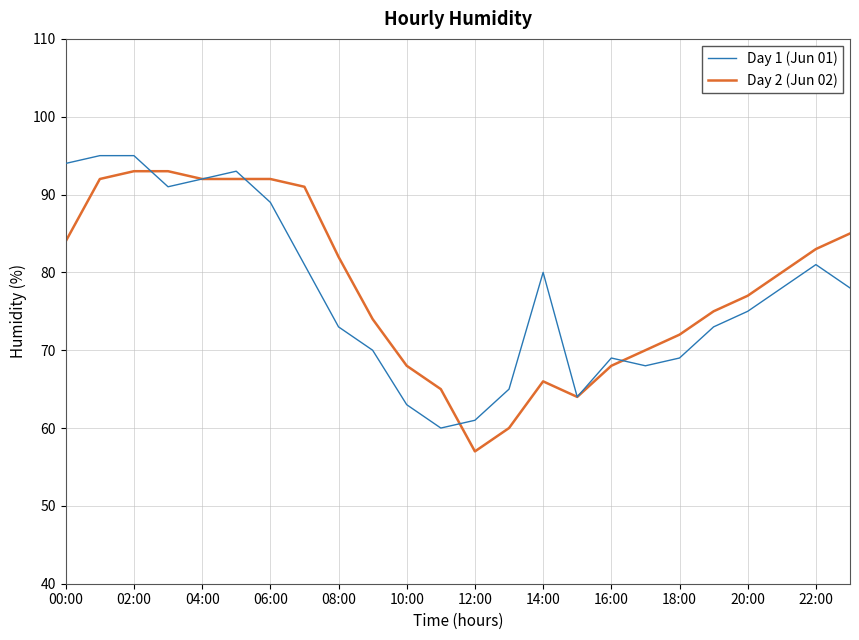

What is the sum of all Day 1 (Jun 01) values?

1857